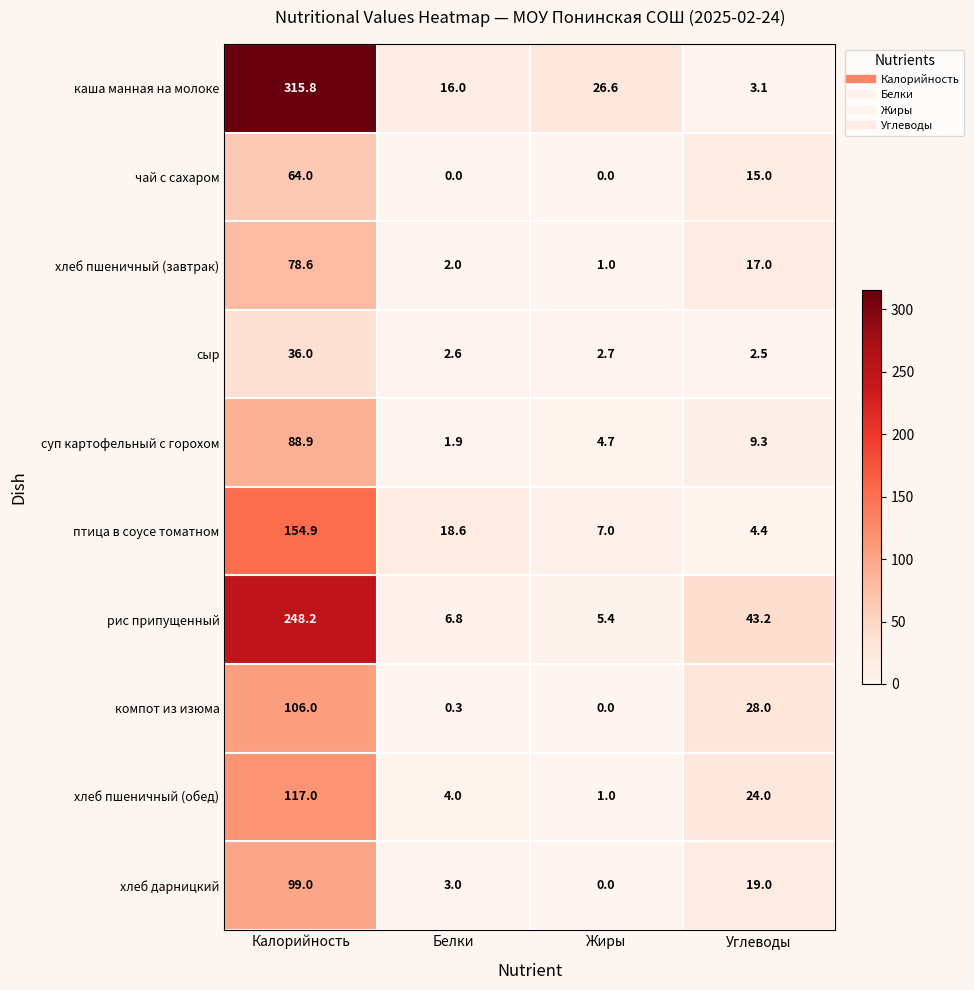

Which series changed the most between Белки and Жиры?

птица в соусе томатном